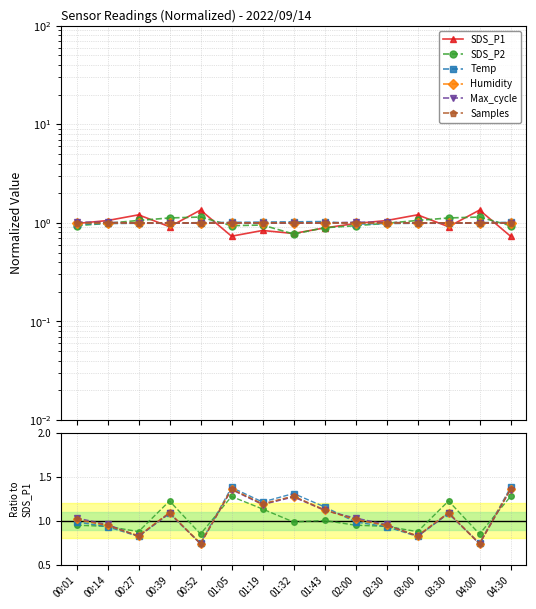

After their last crossing, which series has the higher values: Humidity or Temp?

Temp